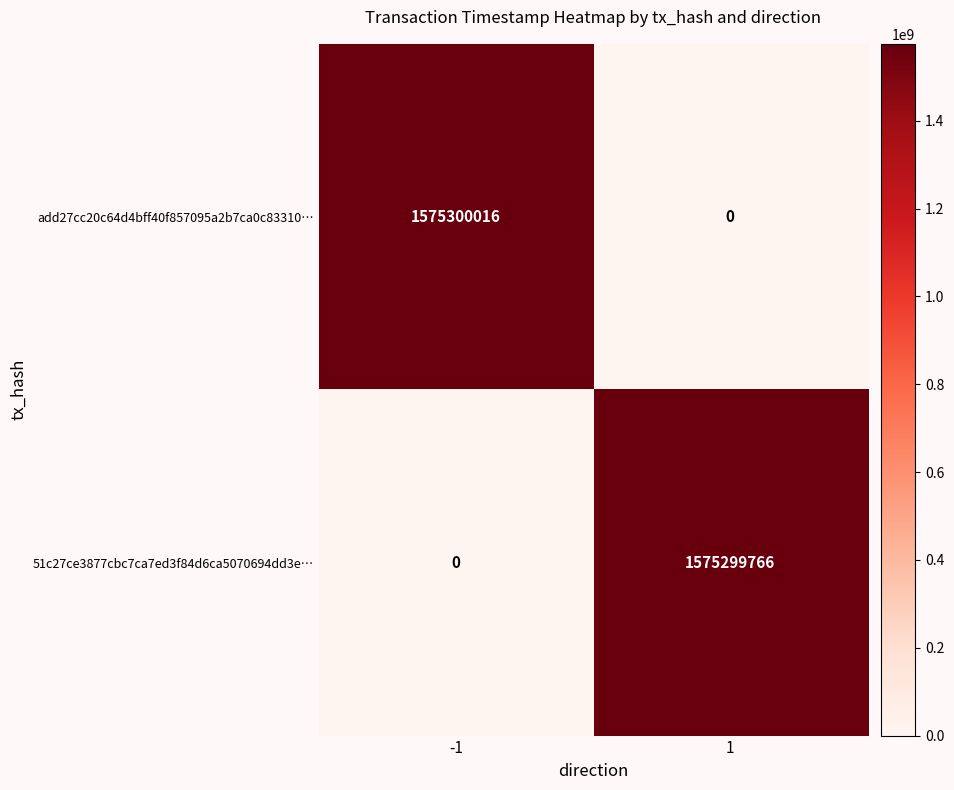

List the series in order of their peak value, lowest first.

51c27ce3877cbc7ca7ed3f84d6ca5070694dd3e…, add27cc20c64d4bff40f857095a2b7ca0c83310…